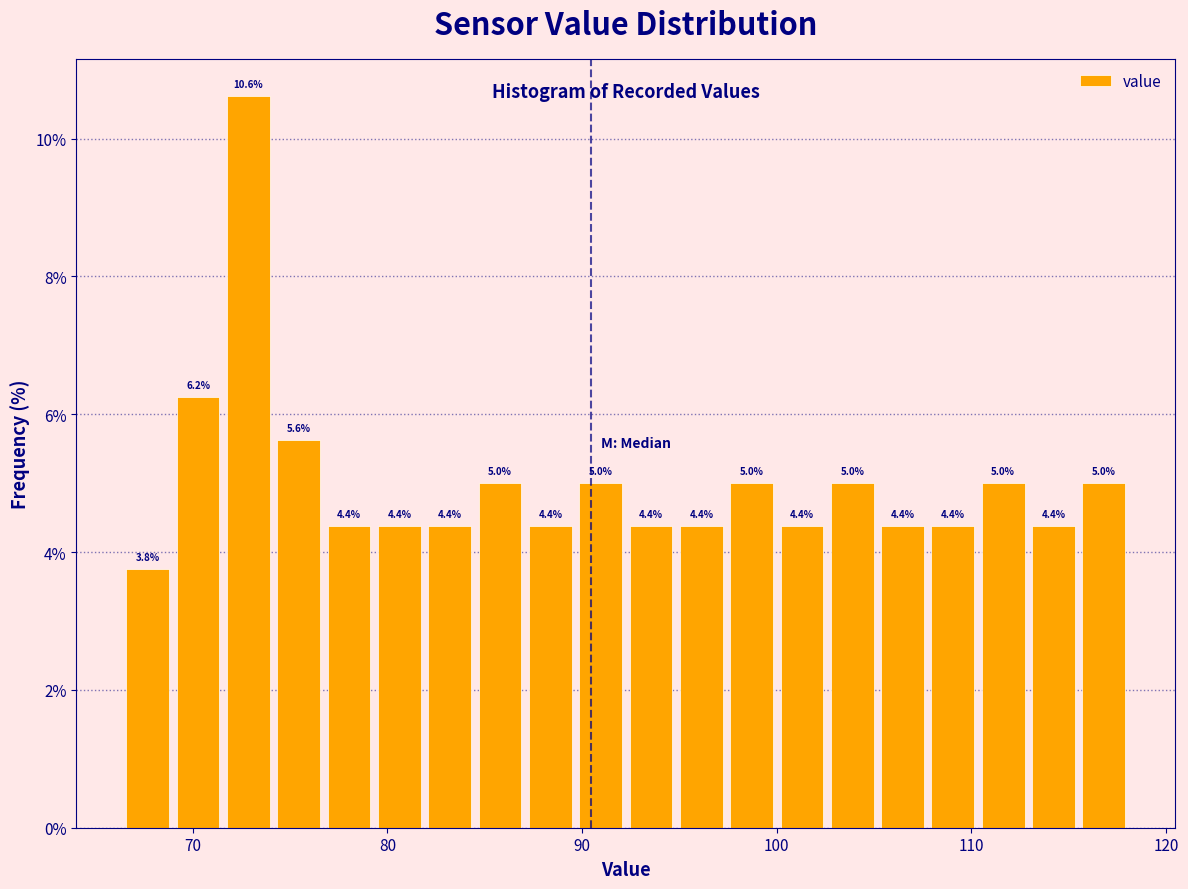

Around what value on the x-axis is the tallest bar? Give the approximate position of its centre, as read against the axis.

73